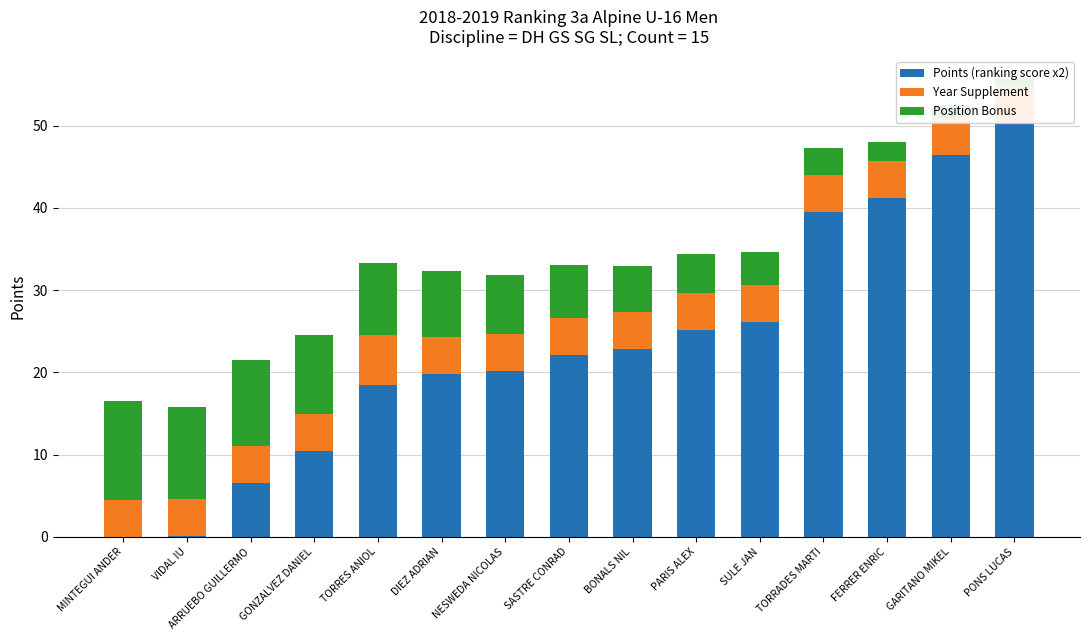

What position from the left is TORRES ANIOL?

5